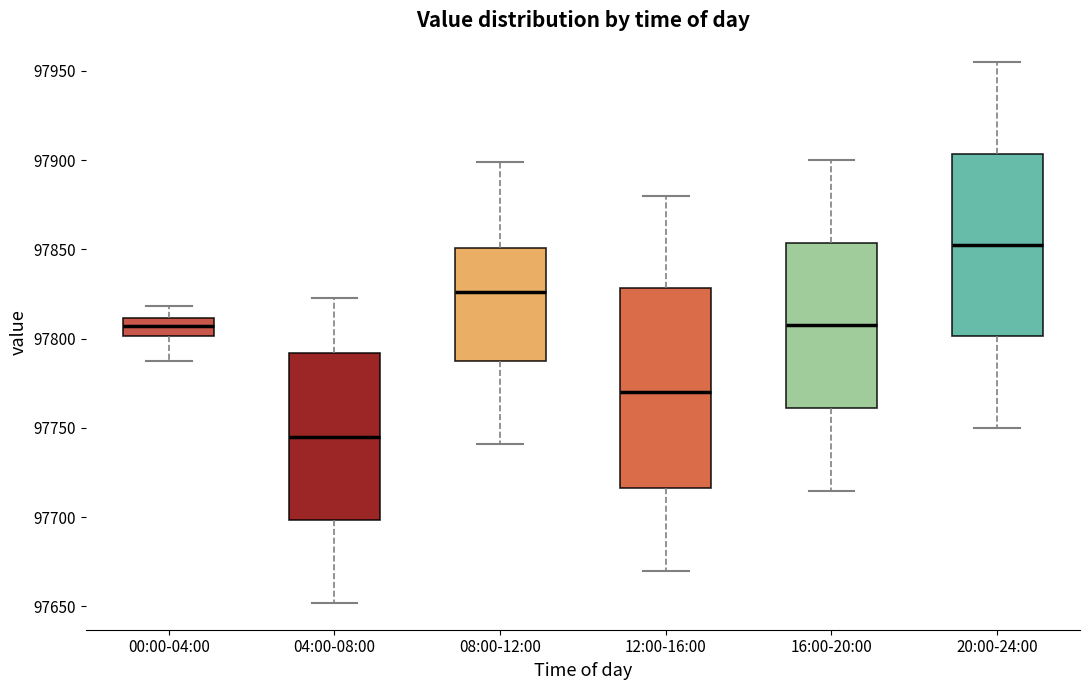

Where does the upper whisker of the box for 04:00-08:00 end on the y-axis? The values are not printed on the chart, so give them approximately, as read against the axis.

97825